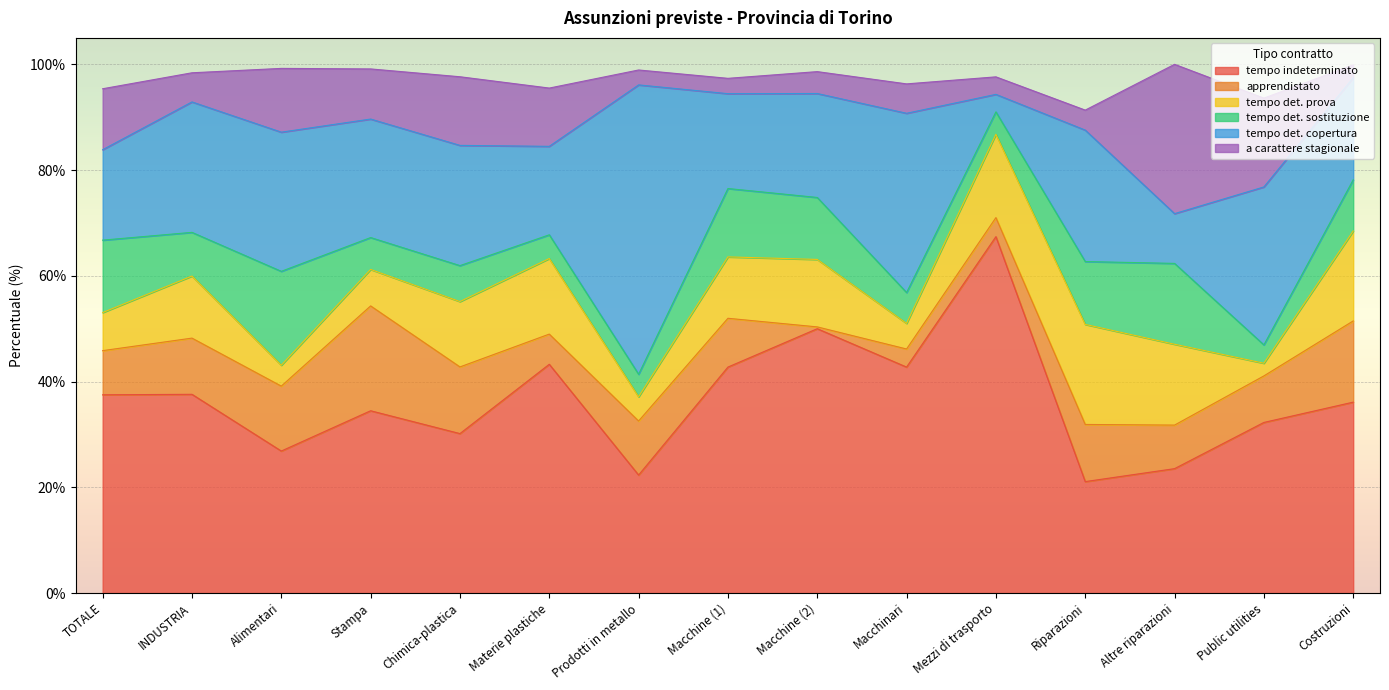

What is the difference between the highest and lowest values at Stampa?

28.4